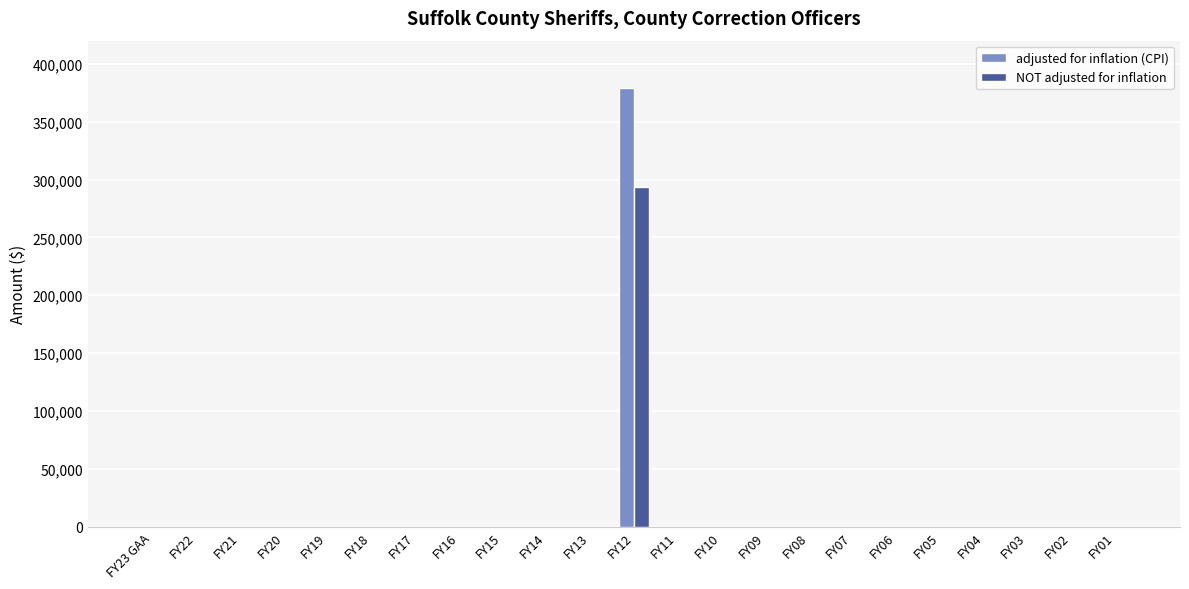

How many data points in adjusted for inflation (CPI) are above 0?

1